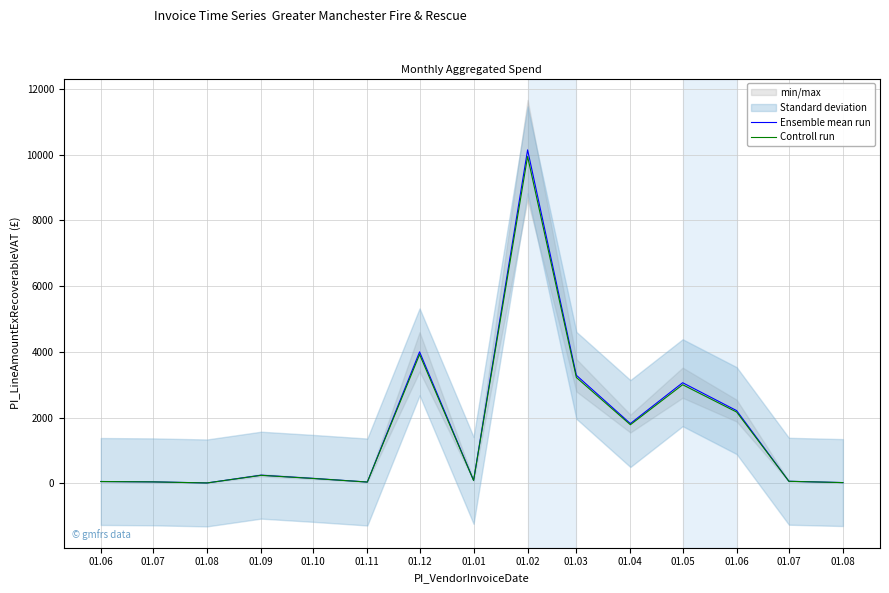

What is the average value of the Ensemble mean run series?

1681.5